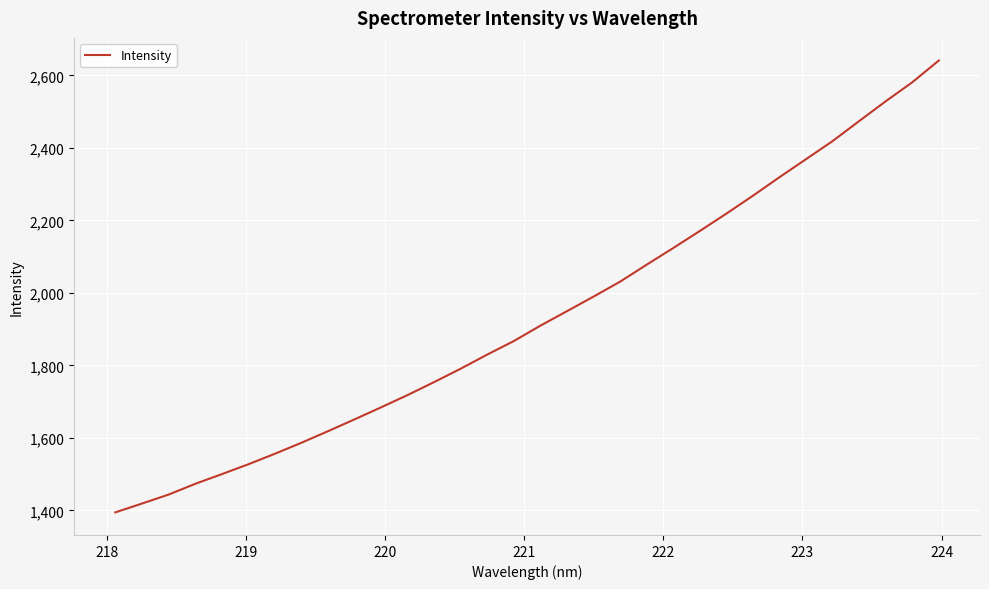

What is the greatest value displayed?

2641.3